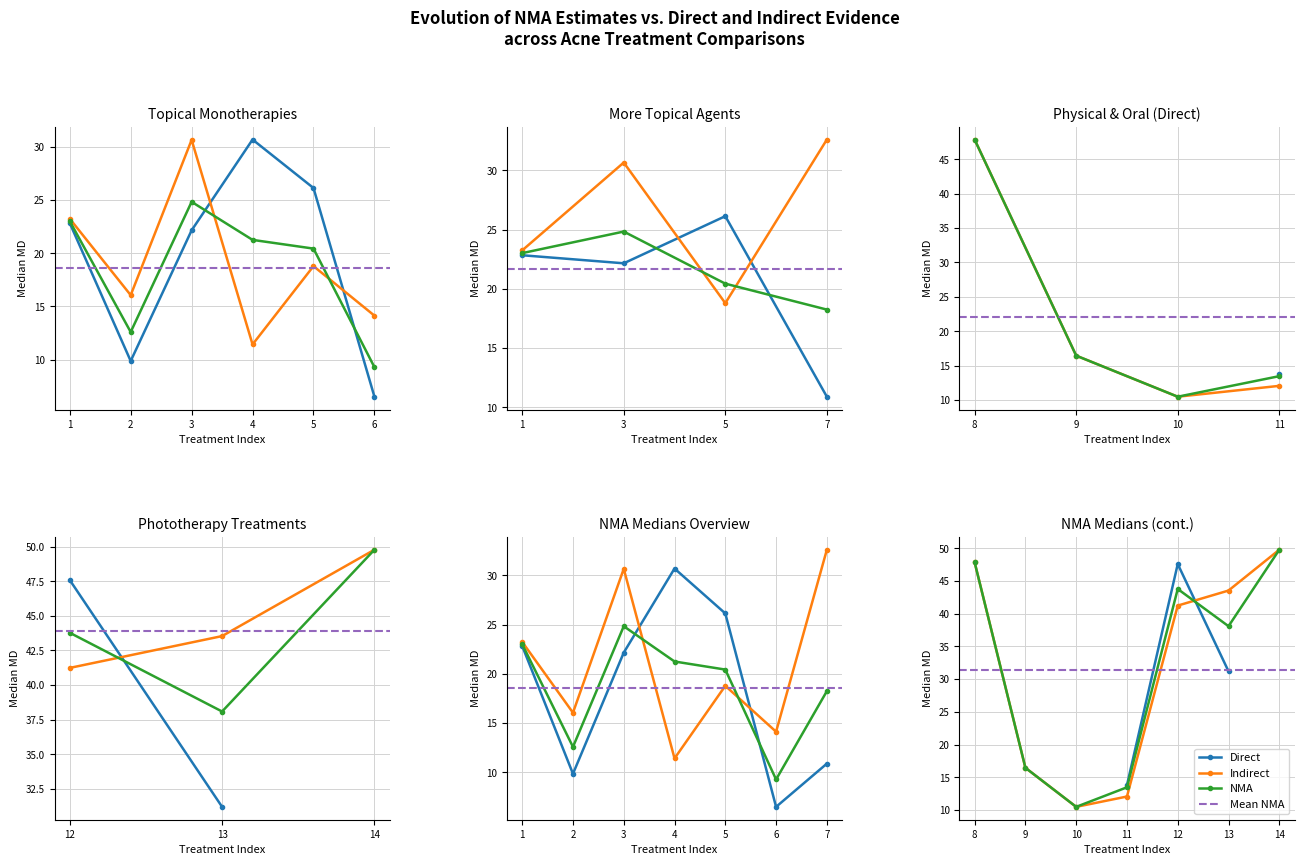

Reading left to right, extract all data points from this chart.

Indirect: Indirect=23.2	NMA=16.1	2=30.7	3=11.4	4=18.8	5=14.1	6=32.6	7=47.9	8=16.4	9=10.5	10=12.1	11=41.2	12=43.5	13=49.8
NMA: Indirect=23.0	NMA=12.6	2=24.8	3=21.3	4=20.4	5=9.3	6=18.2	7=47.9	8=16.4	9=10.5	10=13.5	11=43.8	12=38.1	13=49.8